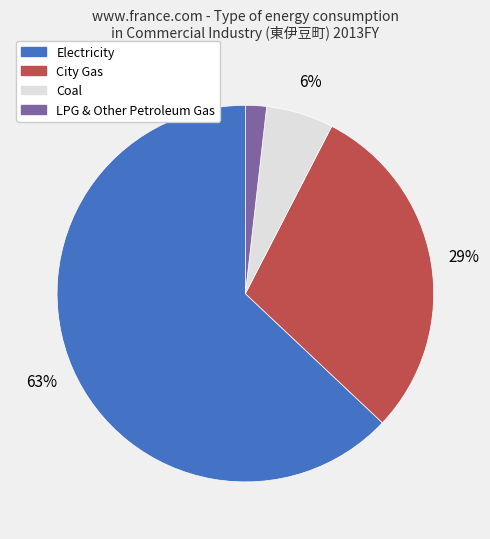

Does any single category account for the majority?

Yes